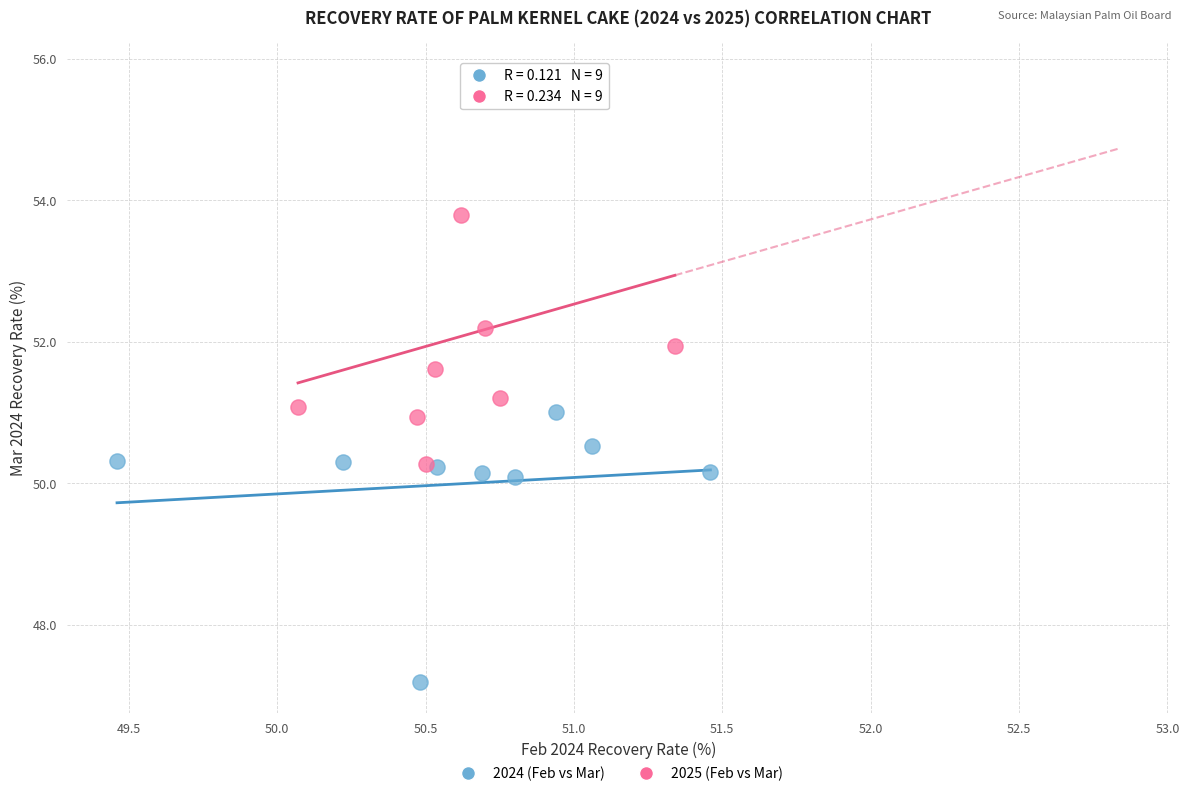

Which series contains the highest Y value?

2025 (Feb vs Mar)